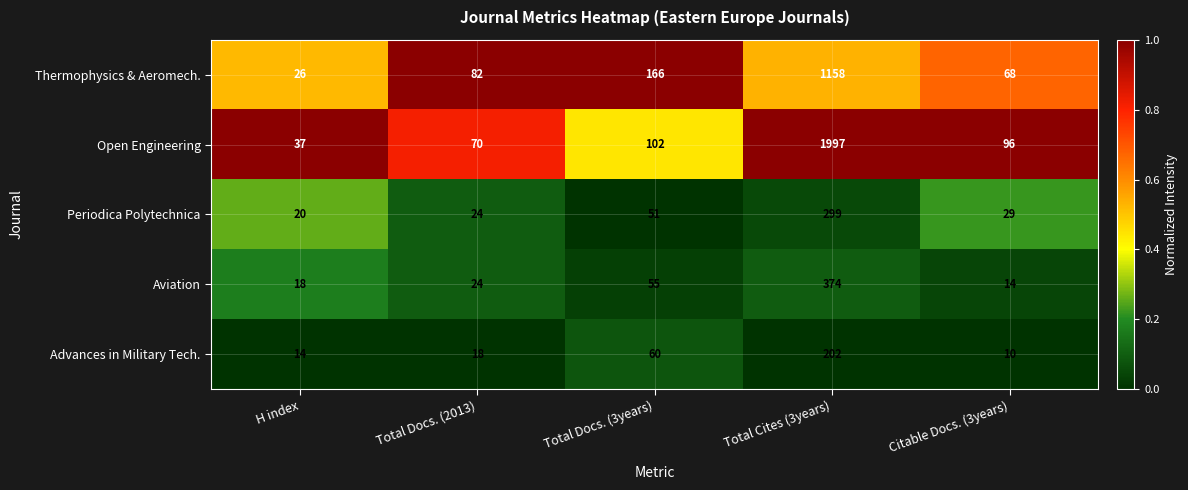

What is the sum of all Periodica Polytechnica values?

423